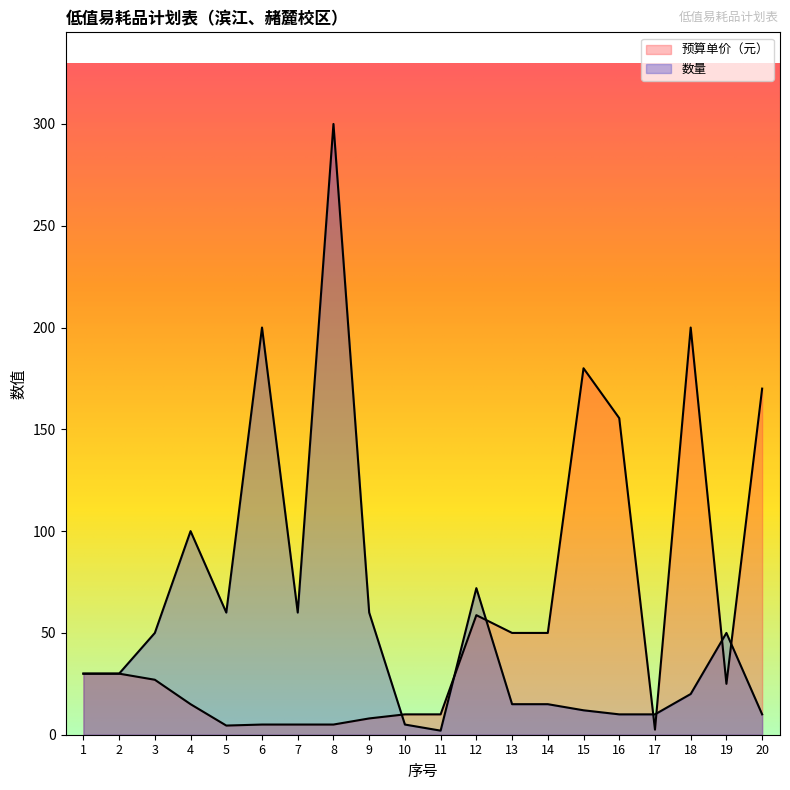

What is the value of the 数量 point at the 7th from the left?

60.0